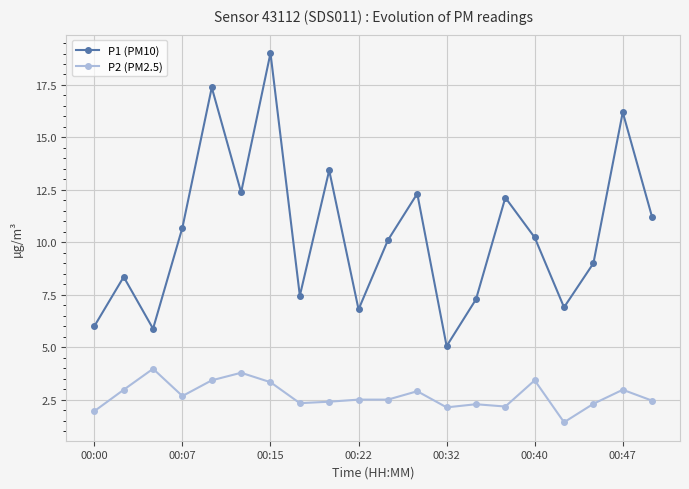

What is the value of the P2 (PM2.5) point at the 15th from the left?

2.2